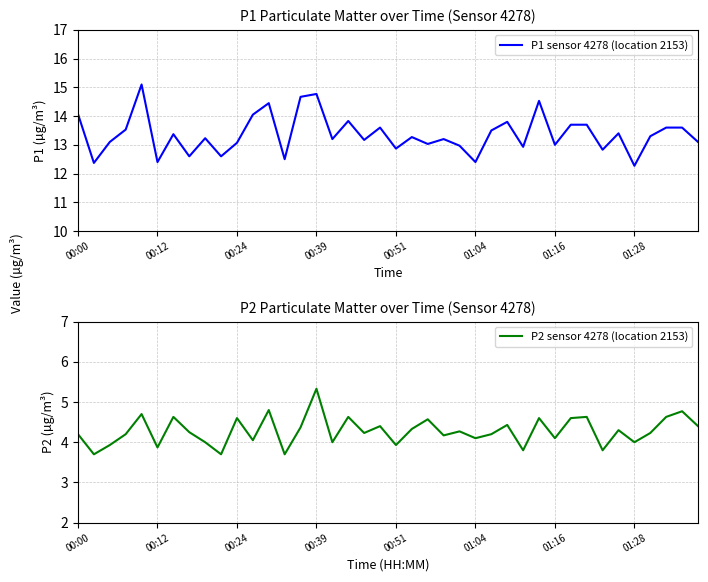

At which label does P2 sensor 4278 (location 2153) reach its peak?

00:39